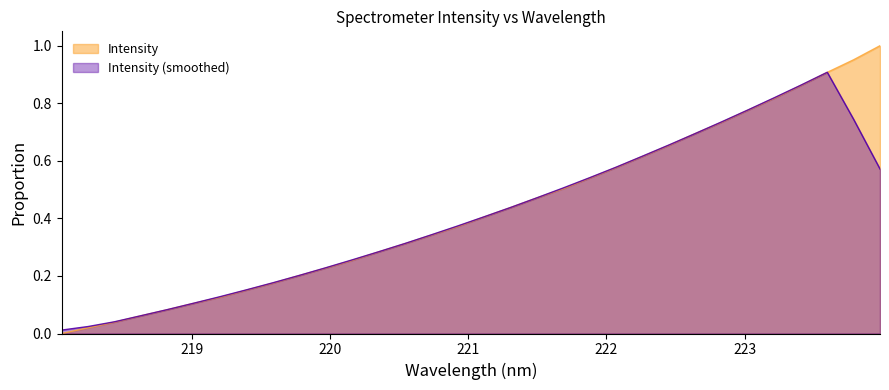

Rank the categories by value from highest to lowest.

223.9802, 223.7895, 223.5987, 223.408, 223.2172, 223.0264, 222.8355, 222.6447, 222.4538, 222.263, 222.0721, 221.8812, 221.6902, 221.4993, 221.3083, 221.1174, 220.9264, 220.7354, 220.5444, 220.3533, 220.1623, 219.9712, 219.7801, 219.589, 219.3979, 219.2067, 219.0156, 218.8244, 218.6332, 218.442, 218.2508, 218.0596